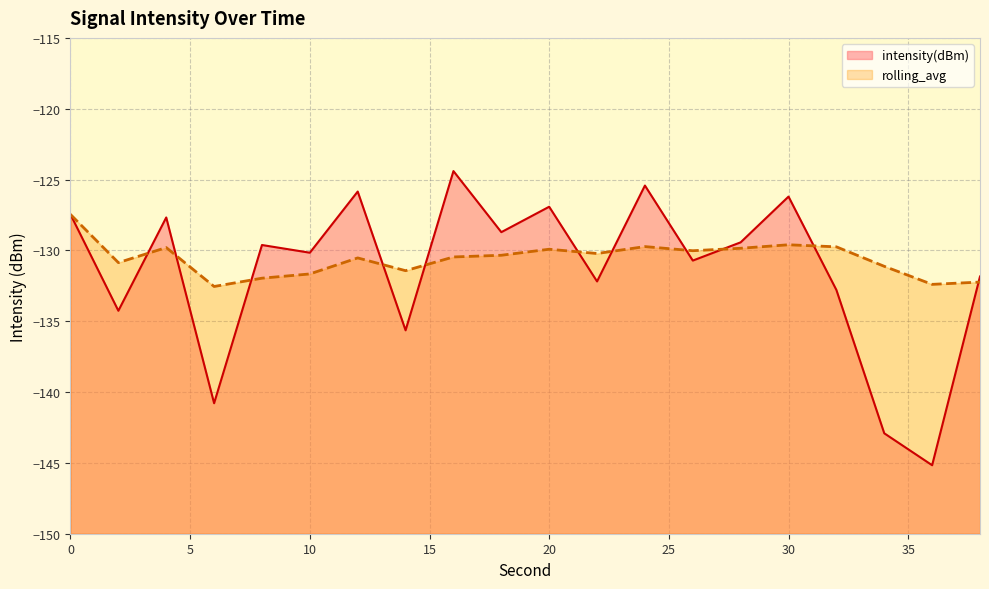

At which label does intensity(dBm) reach its minimum?

36